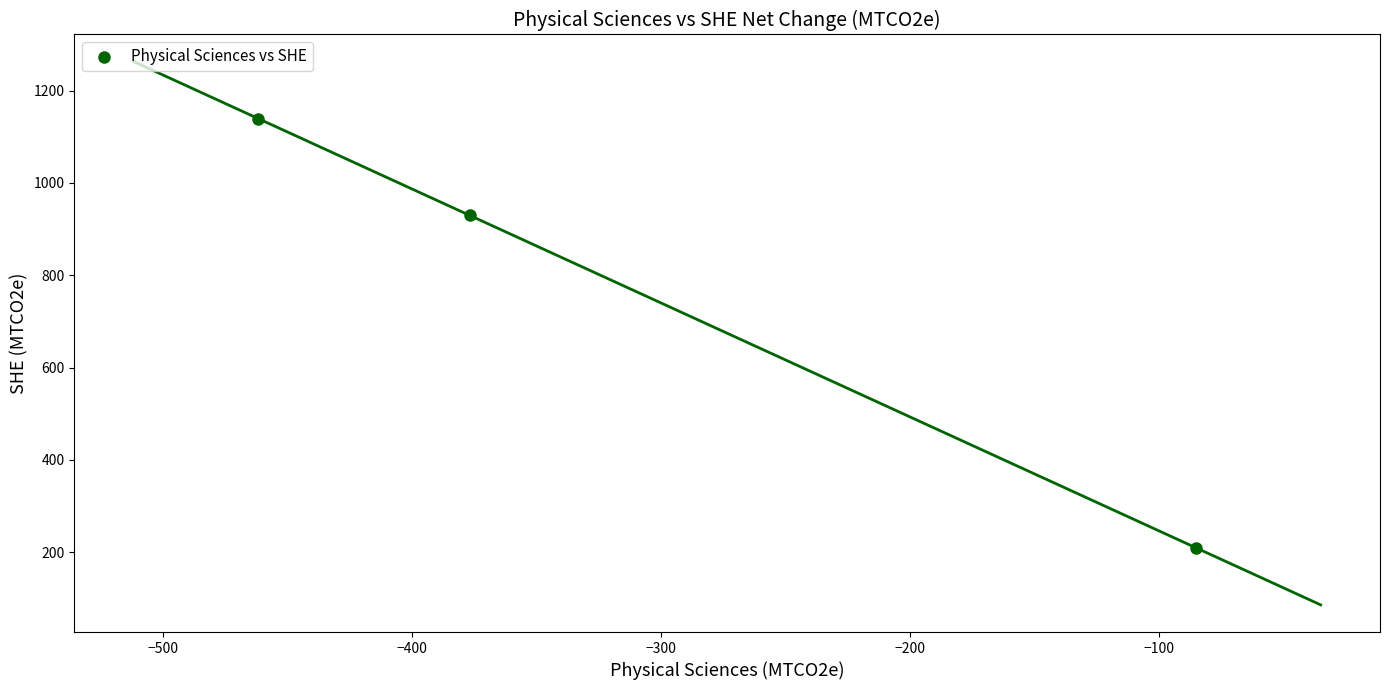

What Y value in the scatter plot is closest to 674?

929.5